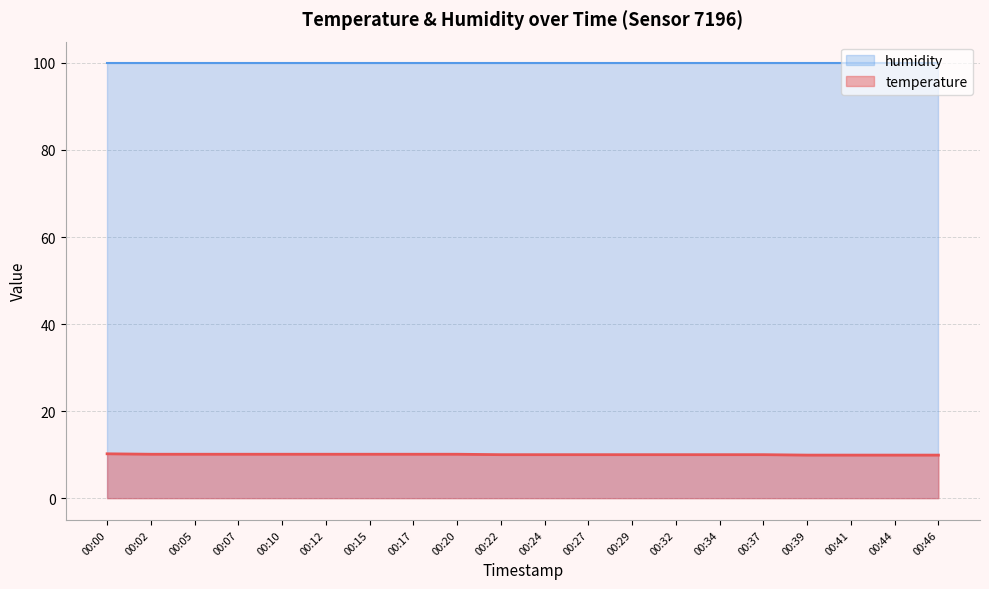

What is the average value?

10.0